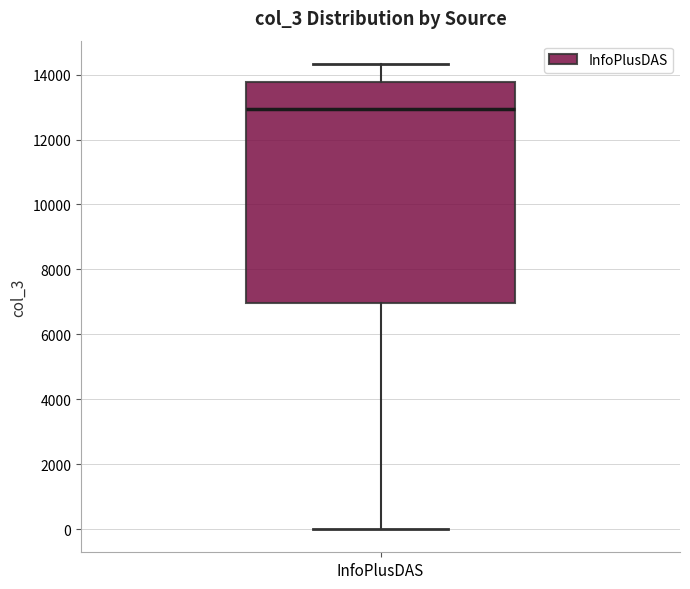

Transcribe this box plot: give where the median line is, the range the box spans, and where the two whiskers end, as read against the y-axis. The values are not printed on the chart, so give them approximately, as read against the axis.

median 13000, box 7000 to 13800, whiskers 0 to 14400